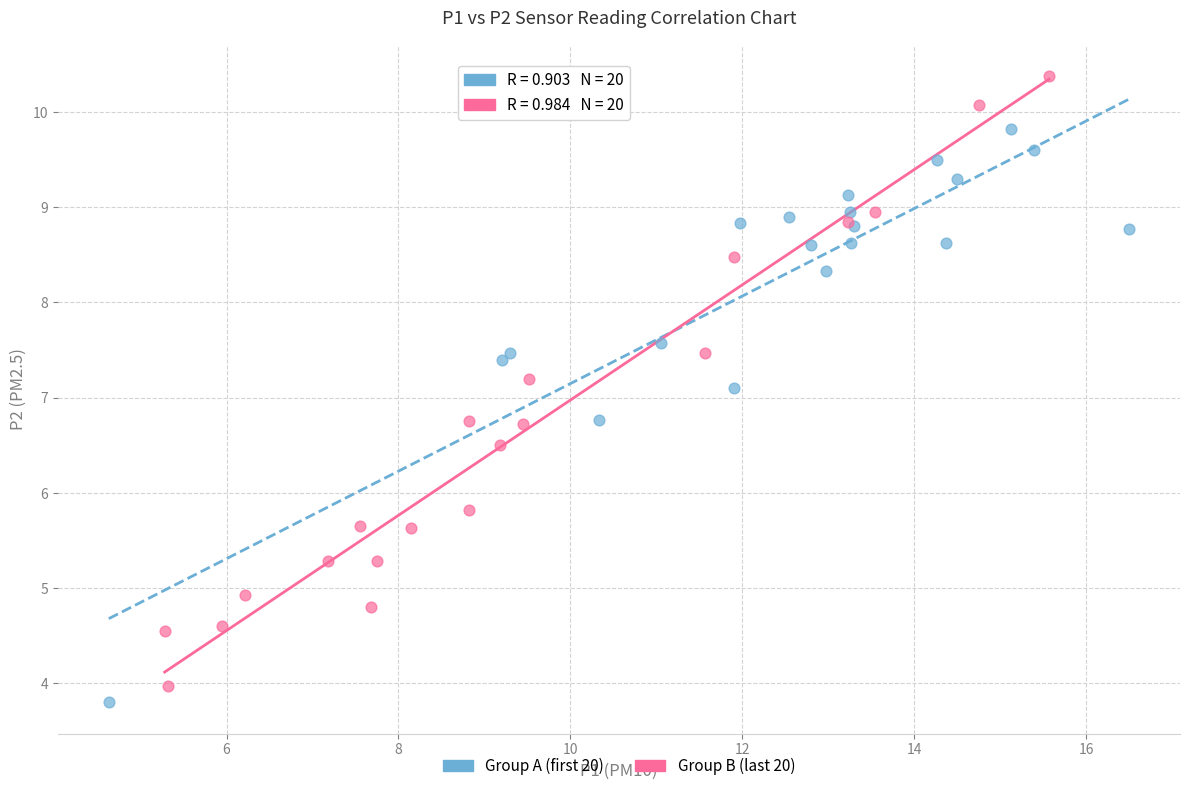

Which series has the widest spread of Y values?

Group B (last 20)